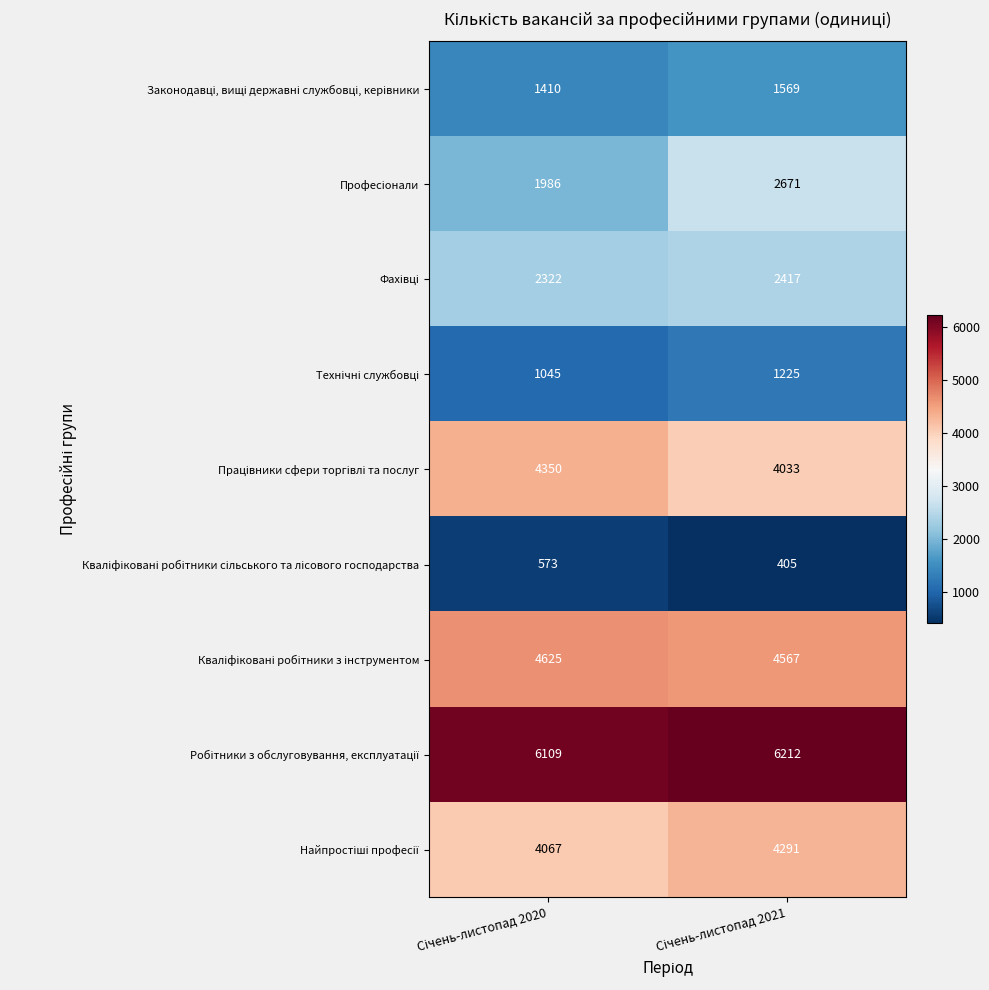

What is the minimum value shown in the chart?

405